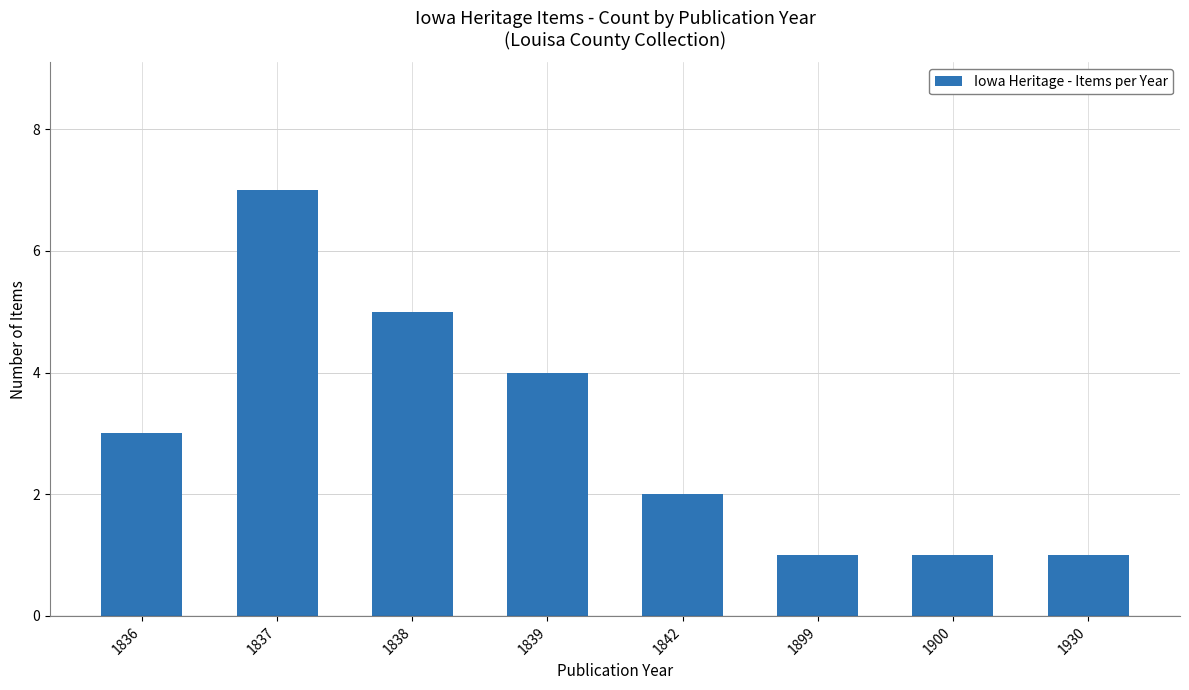

Approximately how many times larger is the value at 1836 compared to 1930?

3.0